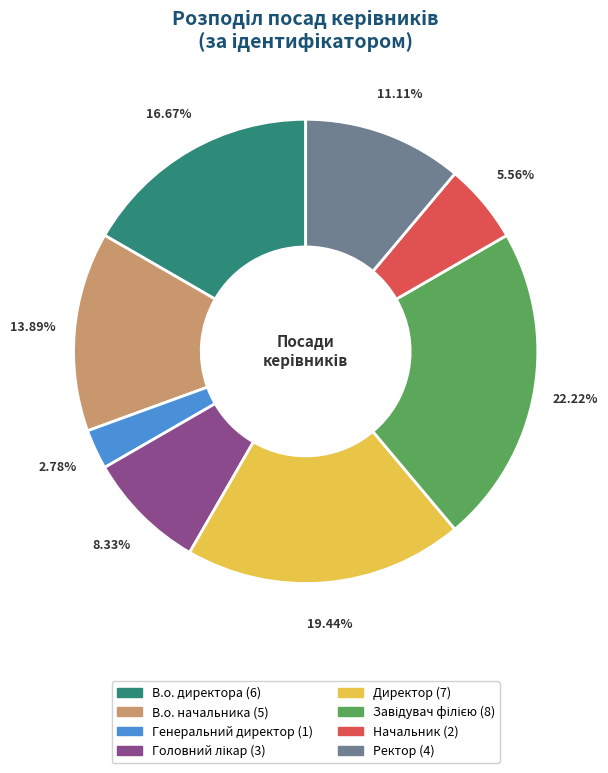

Which category has the smallest portion of the pie?

Генеральний директор